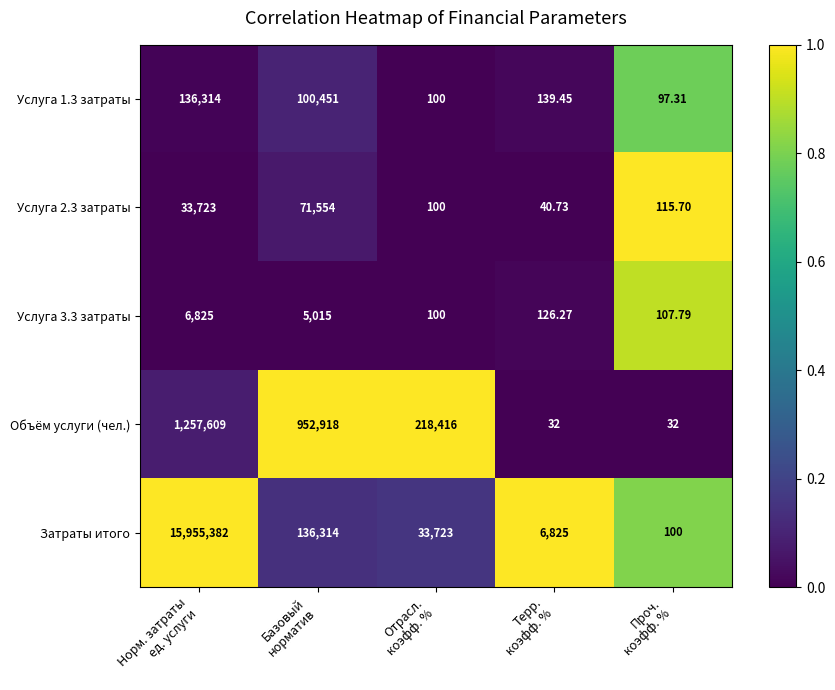

Which series has the largest total across all categories?

Затраты итого